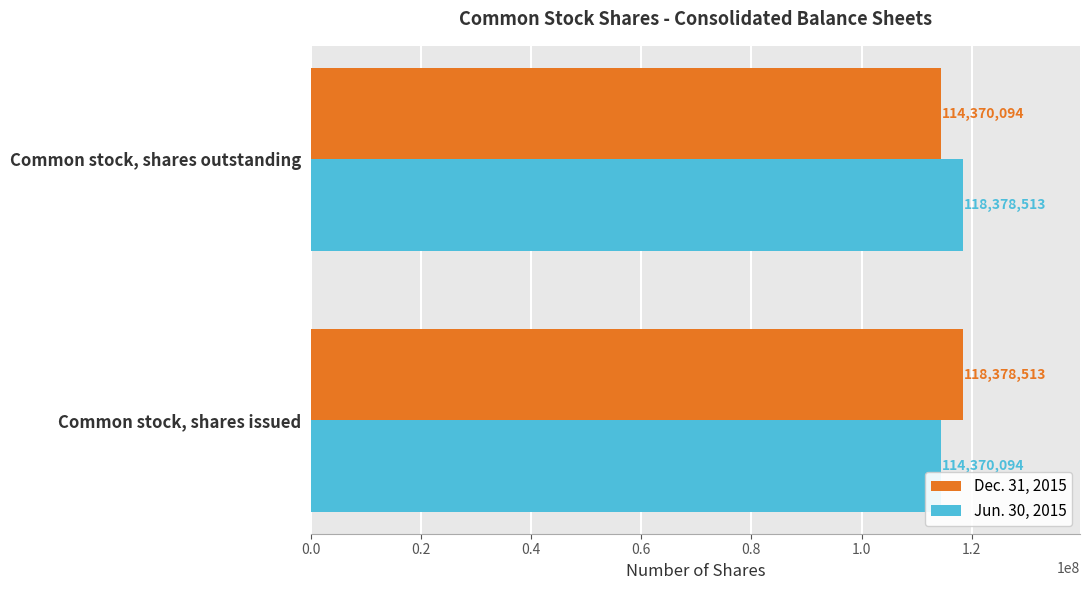

List the labels in order of Jun. 30, 2015 value, smallest first.

Common stock, shares issued, Common stock, shares outstanding